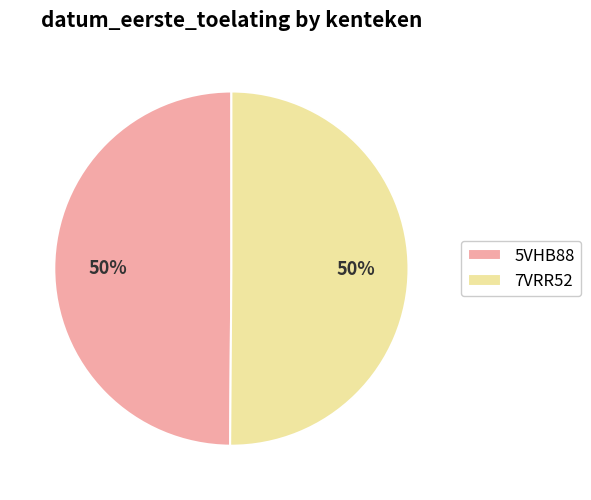

Count the number of slices in the pie.

2